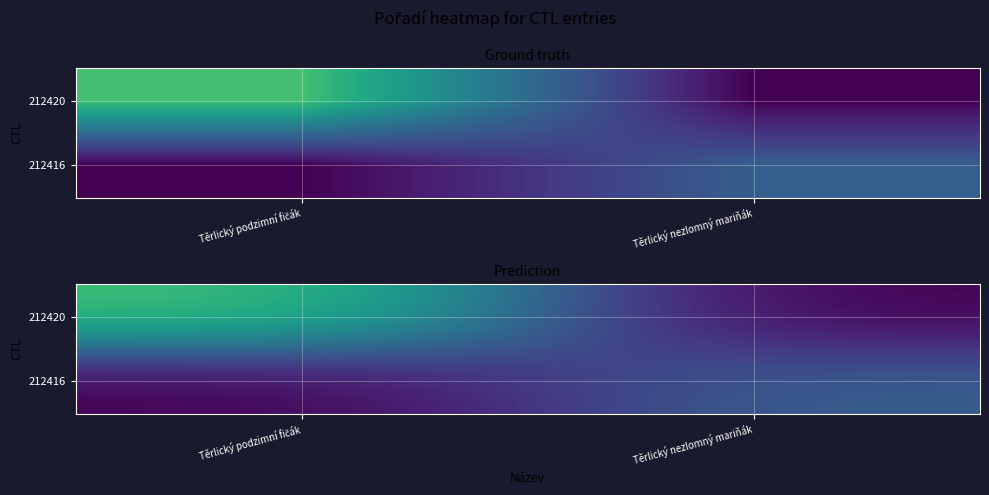

What is the average value of the 212416 series?

2